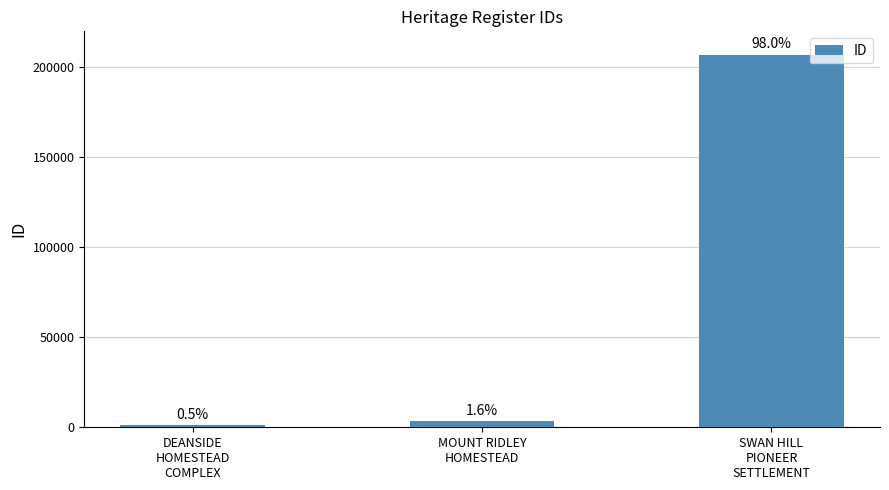

How many bars are there in total?

3